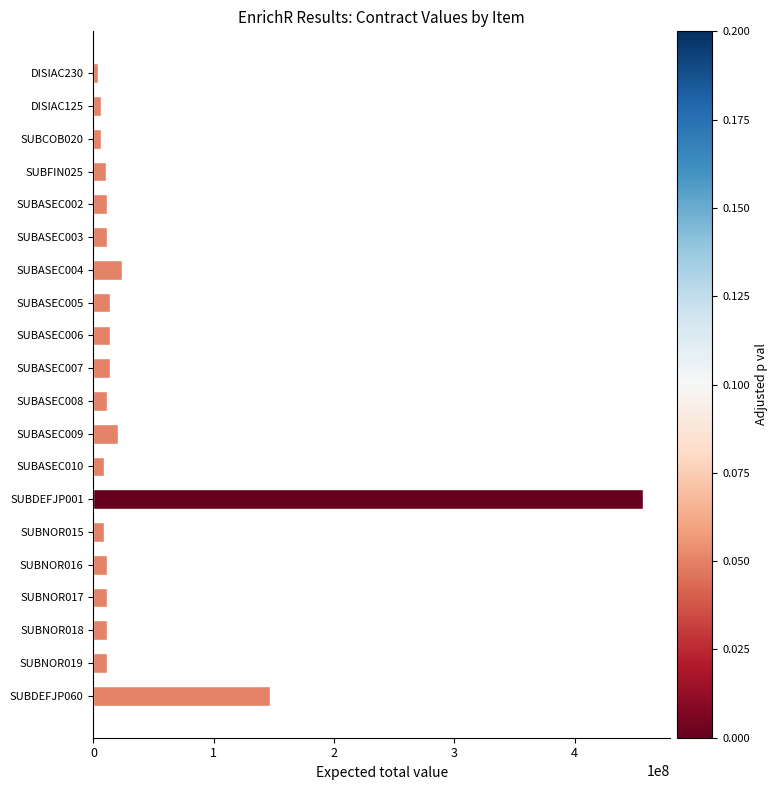

Is it true that the value at SUBDEFJP001 is 456482530?

True